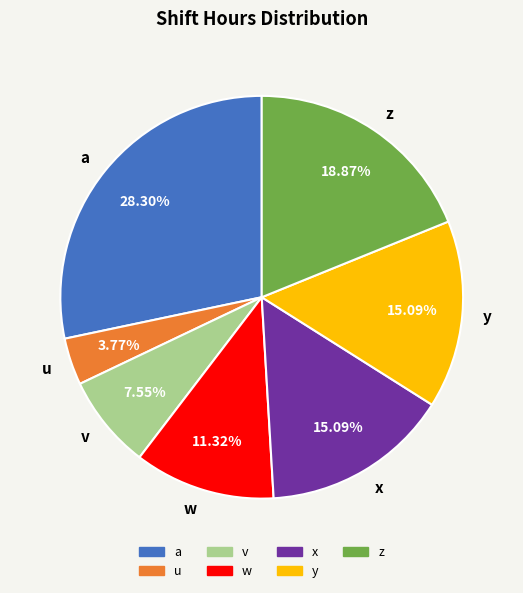

Between u and w, which is larger?

w